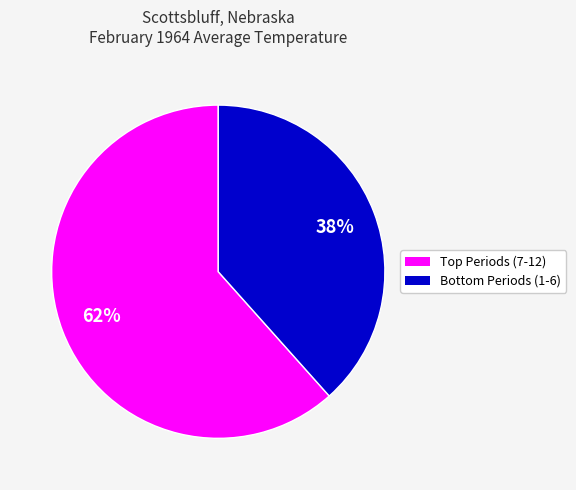

Is there any slice that represents more than half of the pie?

Yes